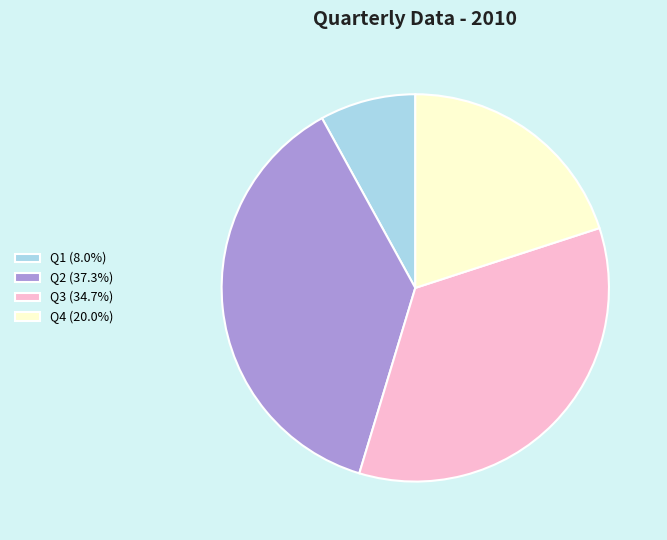

What is the ratio of the value at Q3 (34.7%) to the value at Q2 (37.3%)?

0.9